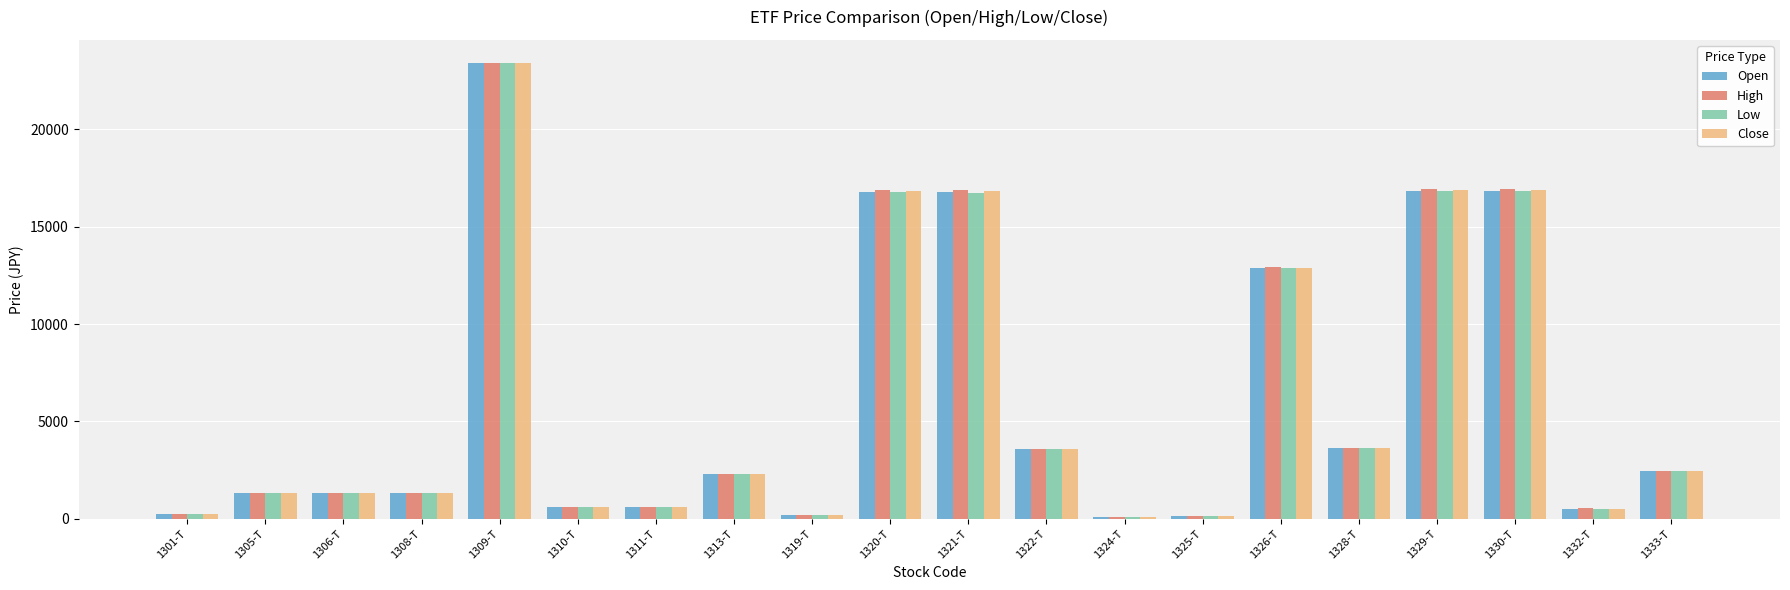

Which series has the widest spread of values?

High